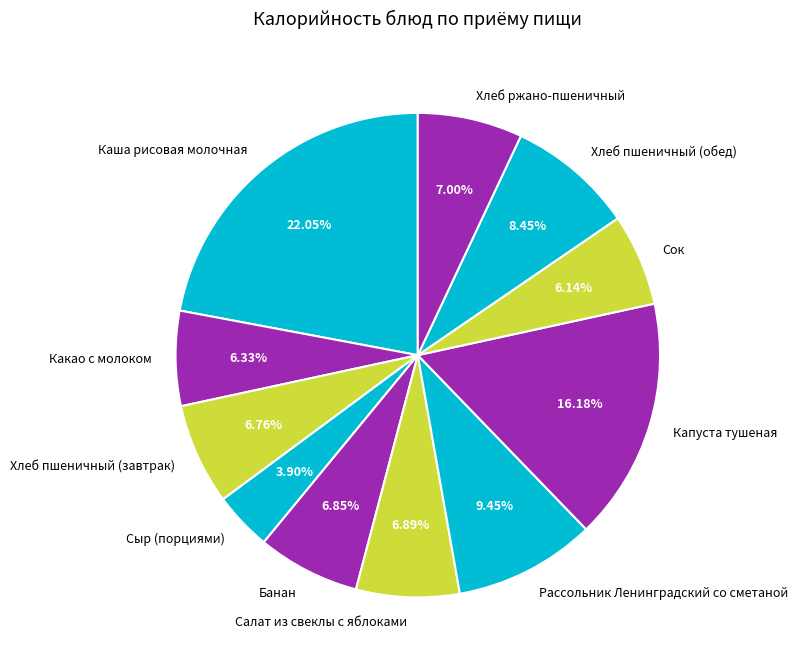

To the nearest percent, what is the difference between the largest and smallest slice percentages?

18%